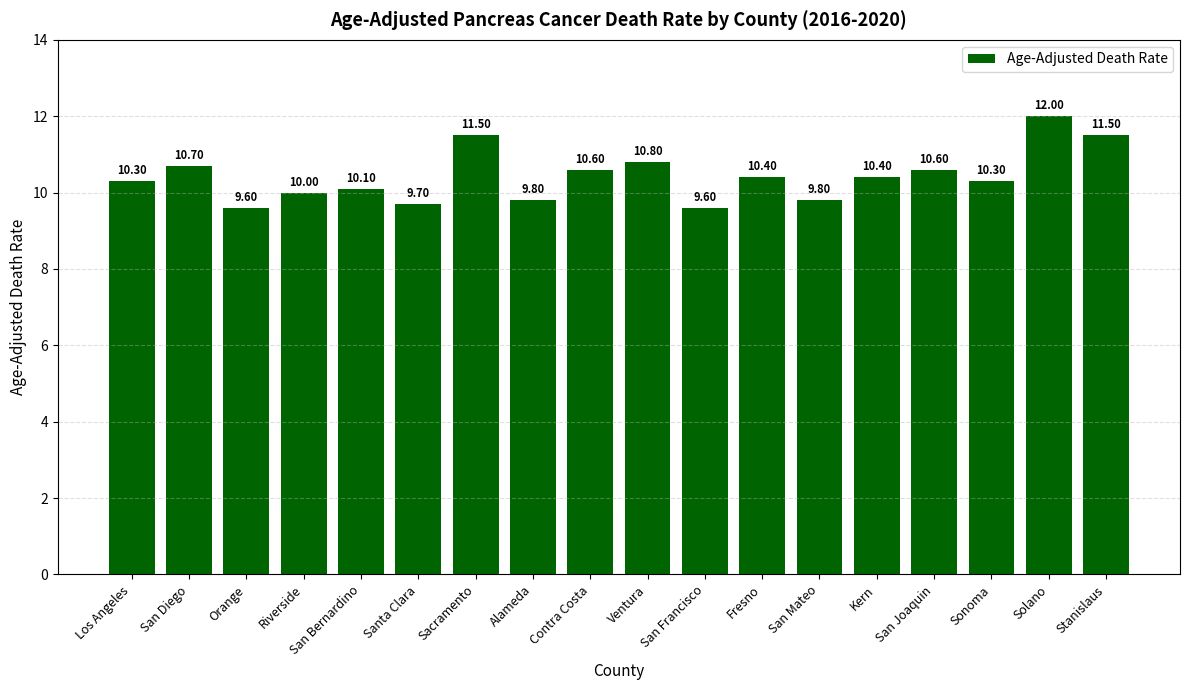

Which label corresponds to the largest value in the chart?

Solano